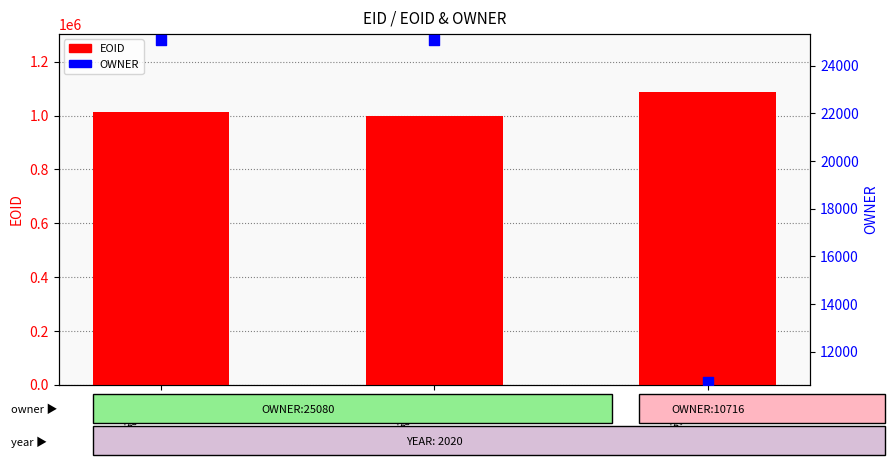

Which series has the largest total across all categories?

EOID